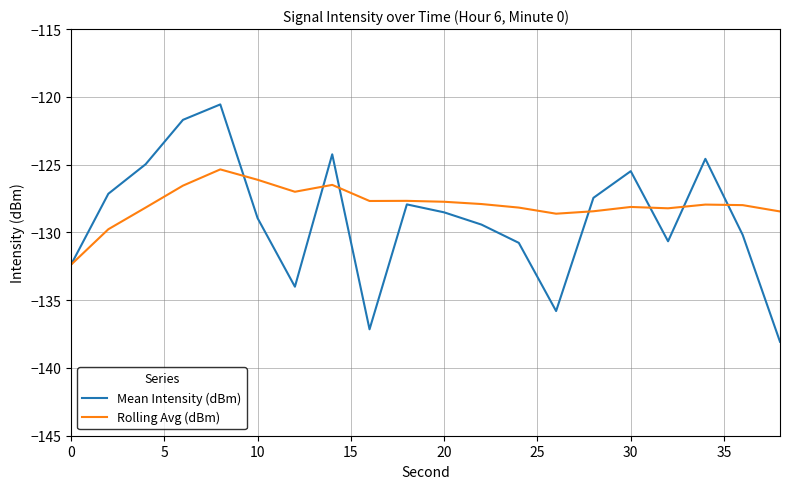

How many interior local valleys does the Mean Intensity (dBm) series have?

4